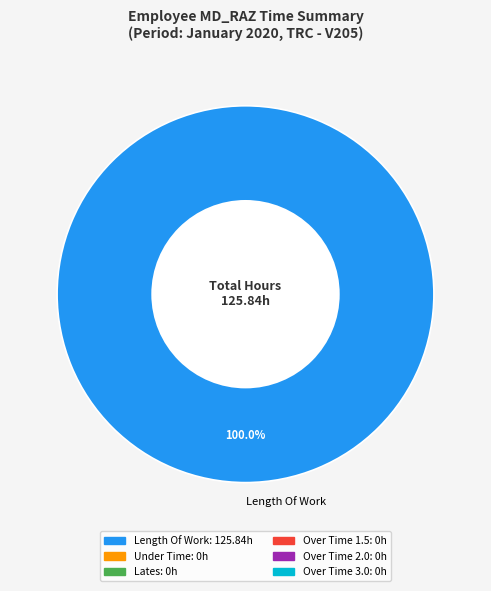

Rank the categories by value from highest to lowest.

Length Of Work